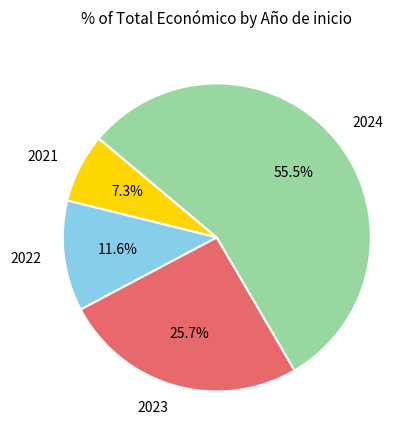

What is the ratio of the value at 2023 to the value at 2022?

2.2